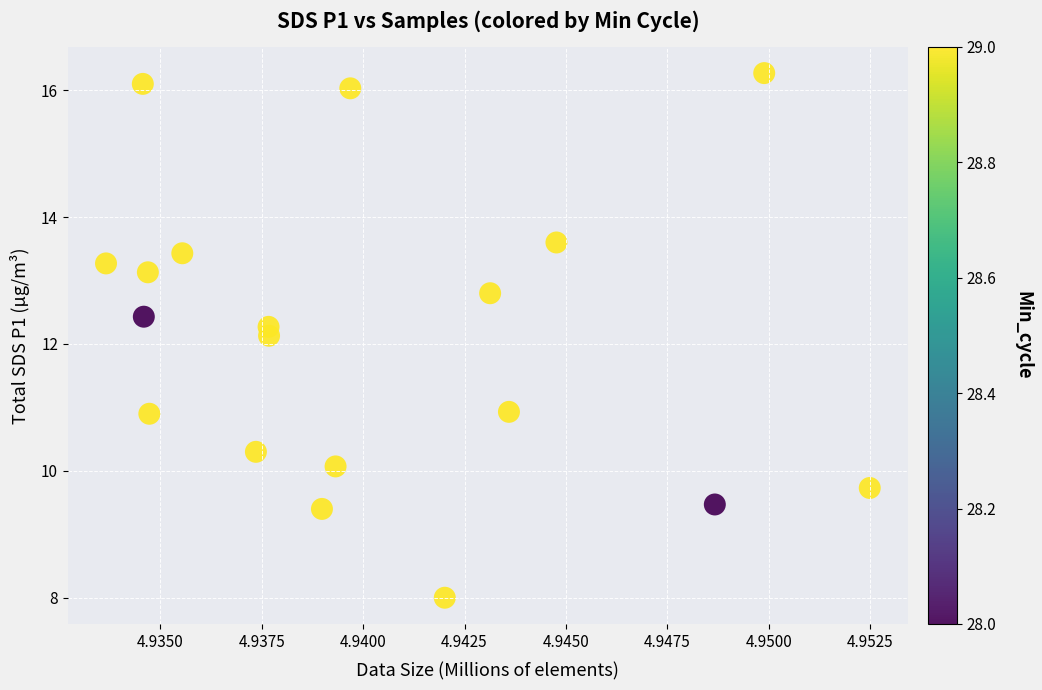

What Y value in the scatter plot is closest to 12?

12.1